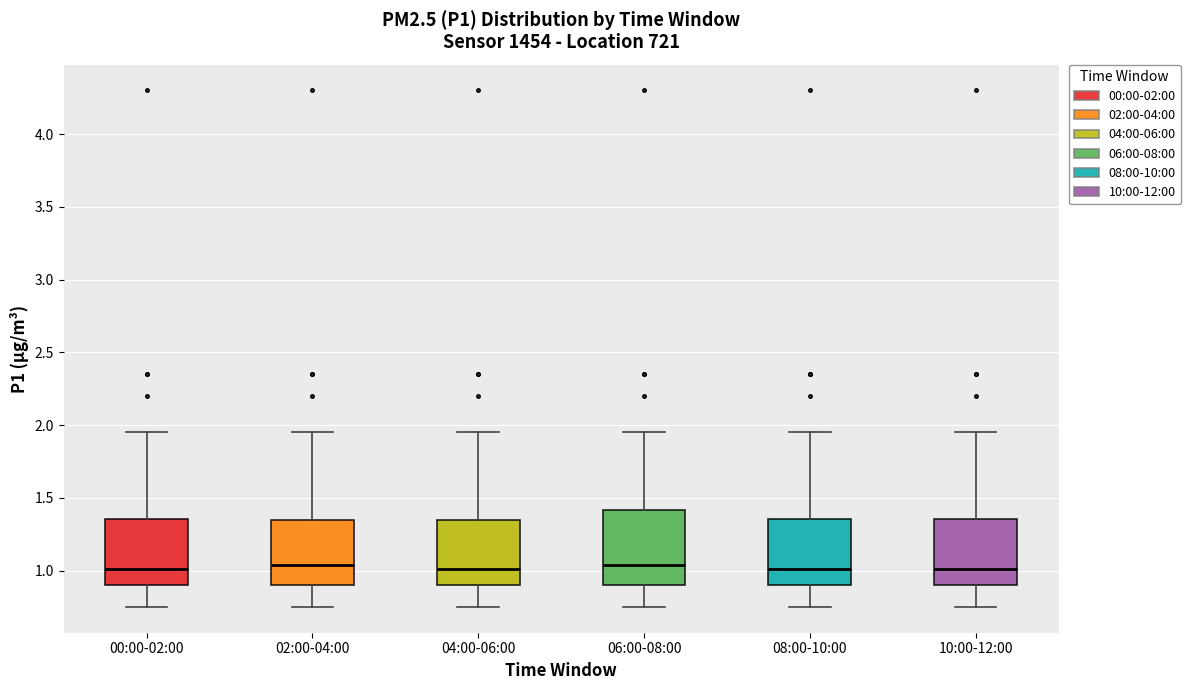

Reading left to right, transcribe this box plot: for each box, give where its median line is, the range the box spans, and where its two whiskers end, as read against the y-axis. The values are not printed on the chart, so give them approximately, as read against the axis.

00:00-02:00: median 1.00, box 0.90 to 1.35, whiskers 0.75 to 1.95
02:00-04:00: median 1.05, box 0.90 to 1.35, whiskers 0.75 to 1.95
04:00-06:00: median 1.00, box 0.90 to 1.35, whiskers 0.75 to 1.95
06:00-08:00: median 1.05, box 0.90 to 1.40, whiskers 0.75 to 1.95
08:00-10:00: median 1.00, box 0.90 to 1.35, whiskers 0.75 to 1.95
10:00-12:00: median 1.00, box 0.90 to 1.35, whiskers 0.75 to 1.95